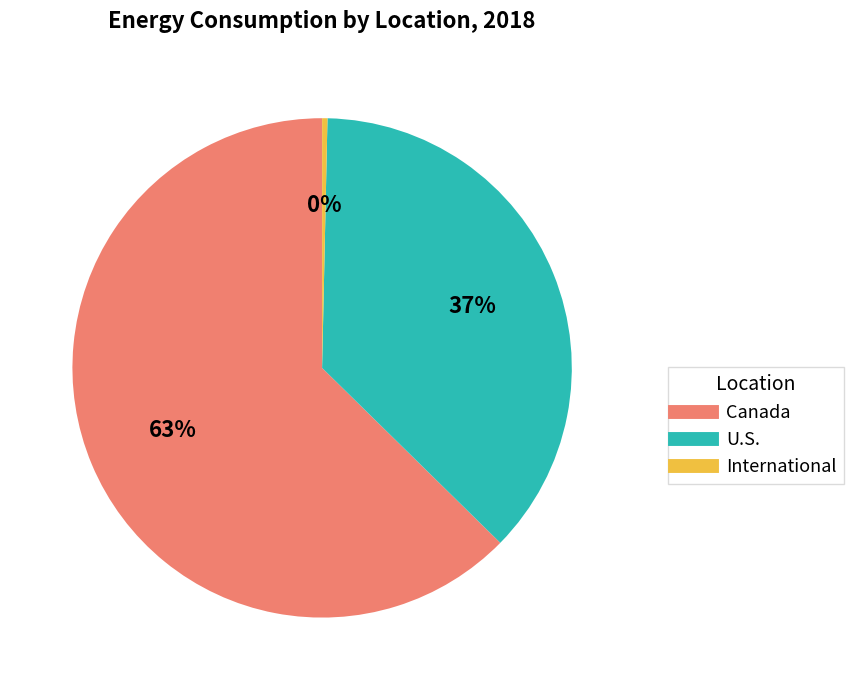

How many slices are in this pie chart?

3